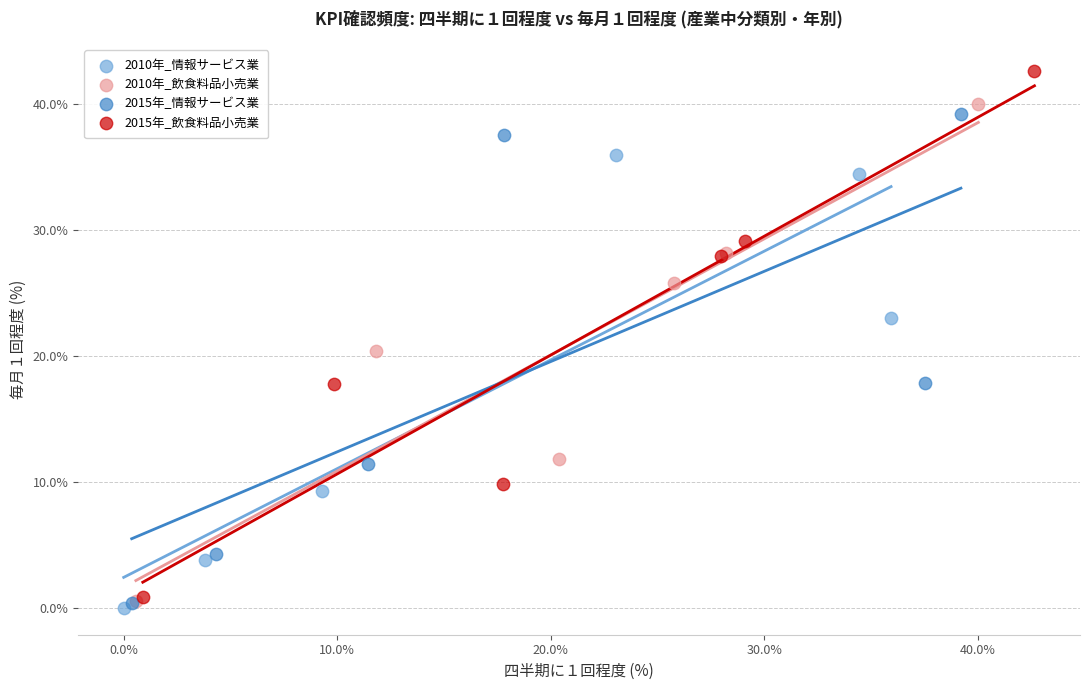

Which series has the largest Y range (max minus min)?

2015年_飲食料品小売業